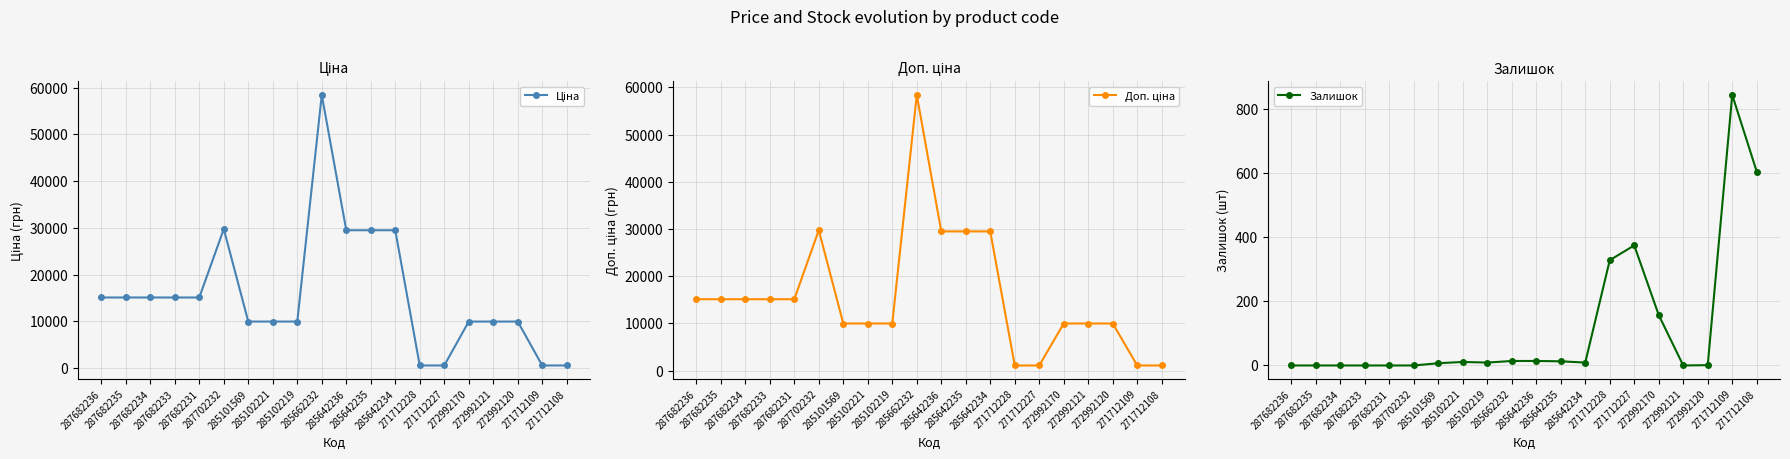

The value of Залишок at 271712108 is 351.6. True or false?

False